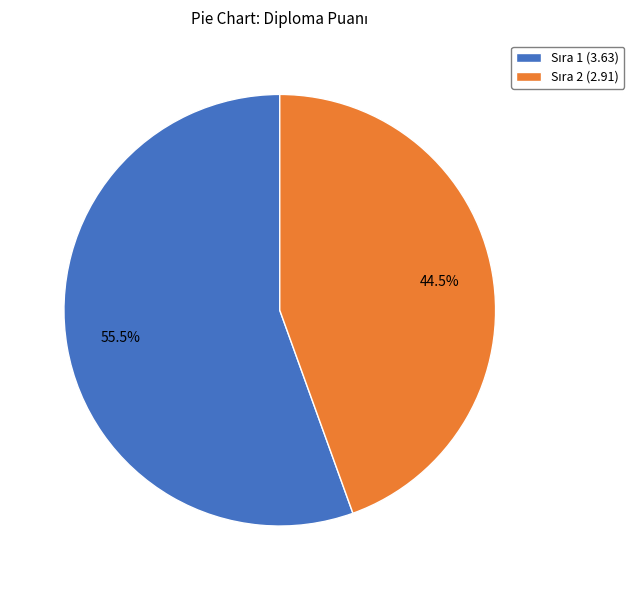

Is there any slice that represents more than half of the pie?

Yes